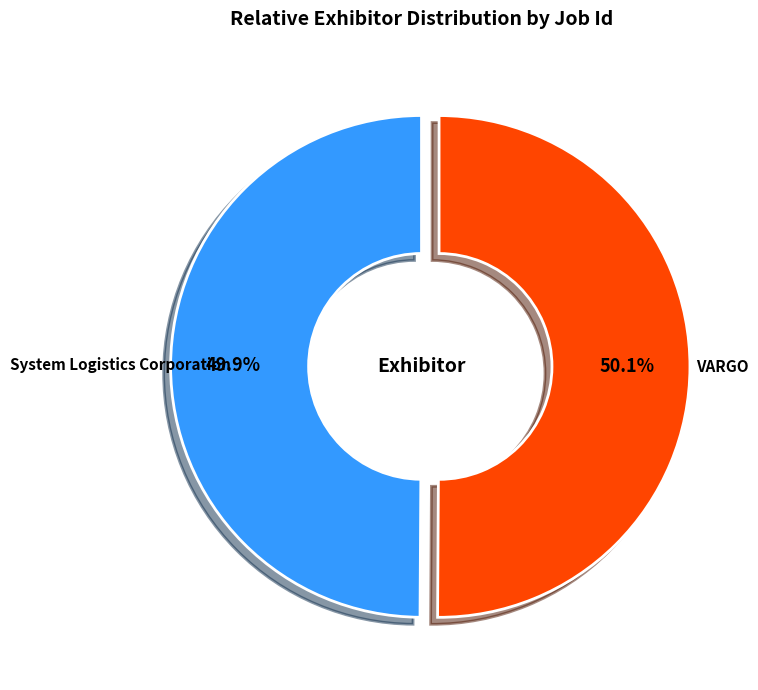

To the nearest percent, what is the average slice percentage?

50%